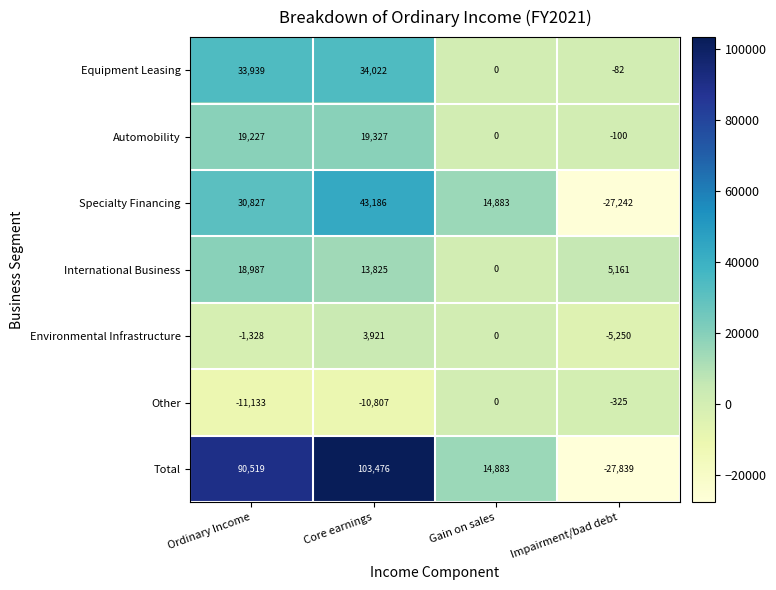

What is the difference between the second highest and second lowest values in the Equipment Leasing series?

33939